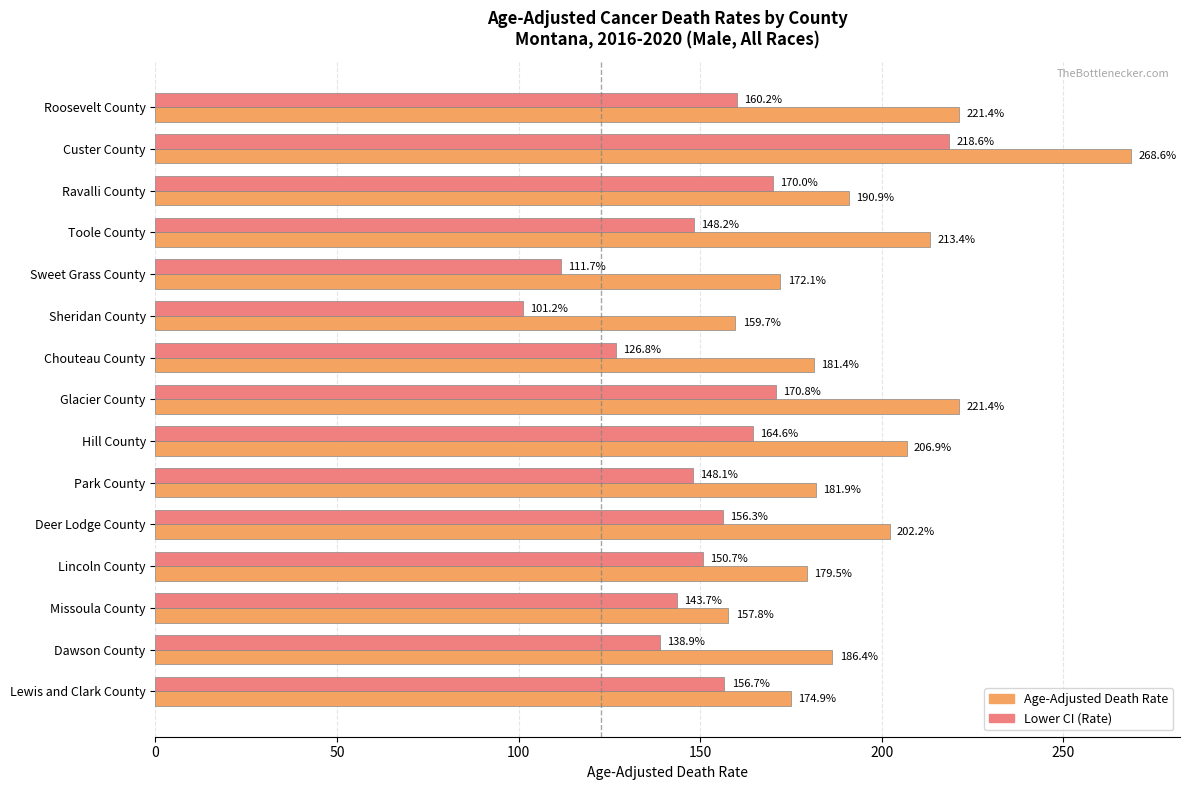

What is the maximum value for Age-Adjusted Death Rate?

268.6